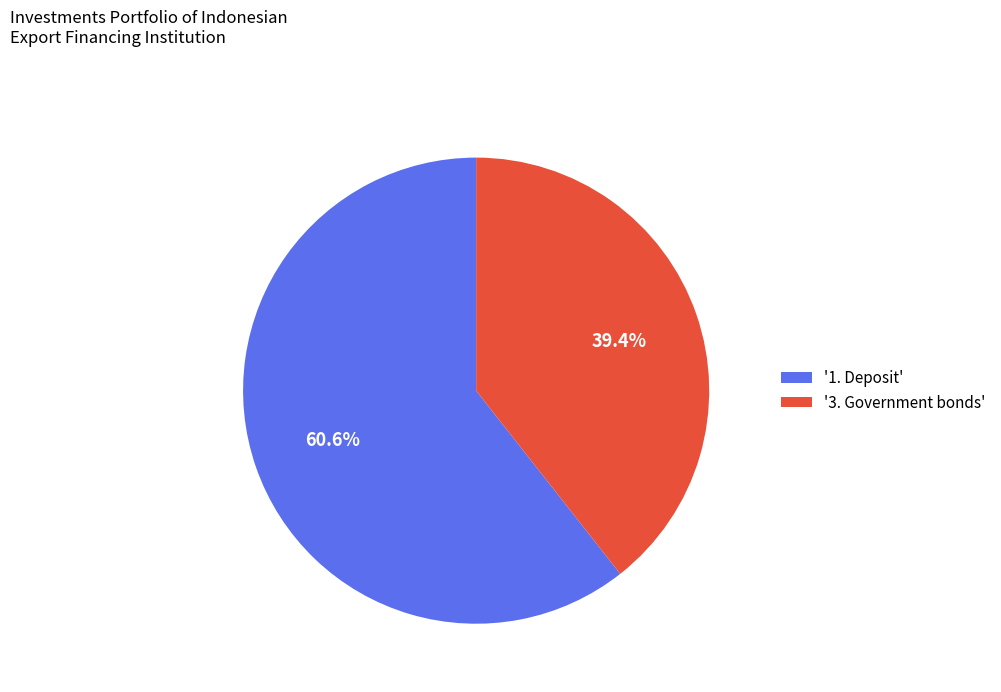

What is the smallest slice in the pie chart?

'3. Government bonds'